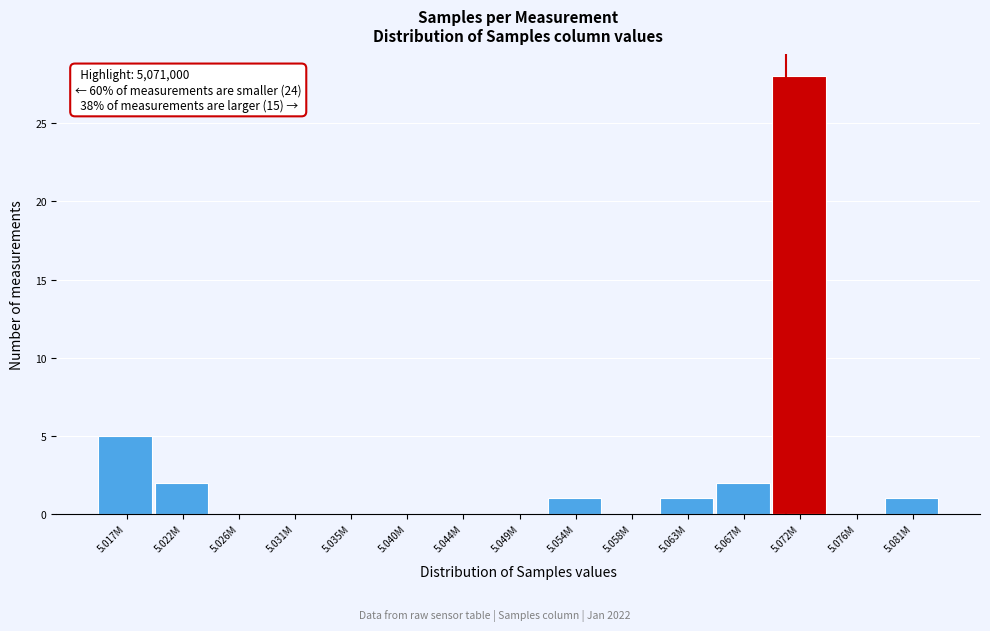

Reading left to right, what are all the values shown in this chart?

5.017M=5	5.022M=2	5.026M=0	5.031M=0	5.035M=0	5.040M=0	5.044M=0	5.049M=0	5.054M=1	5.058M=0	5.063M=1	5.067M=2	5.072M=28	5.076M=0	5.081M=1